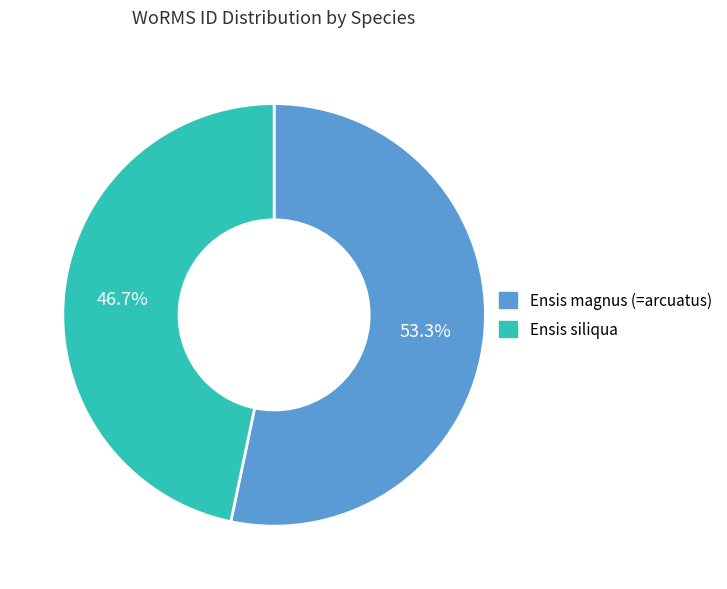

How many segments does this pie chart have?

2